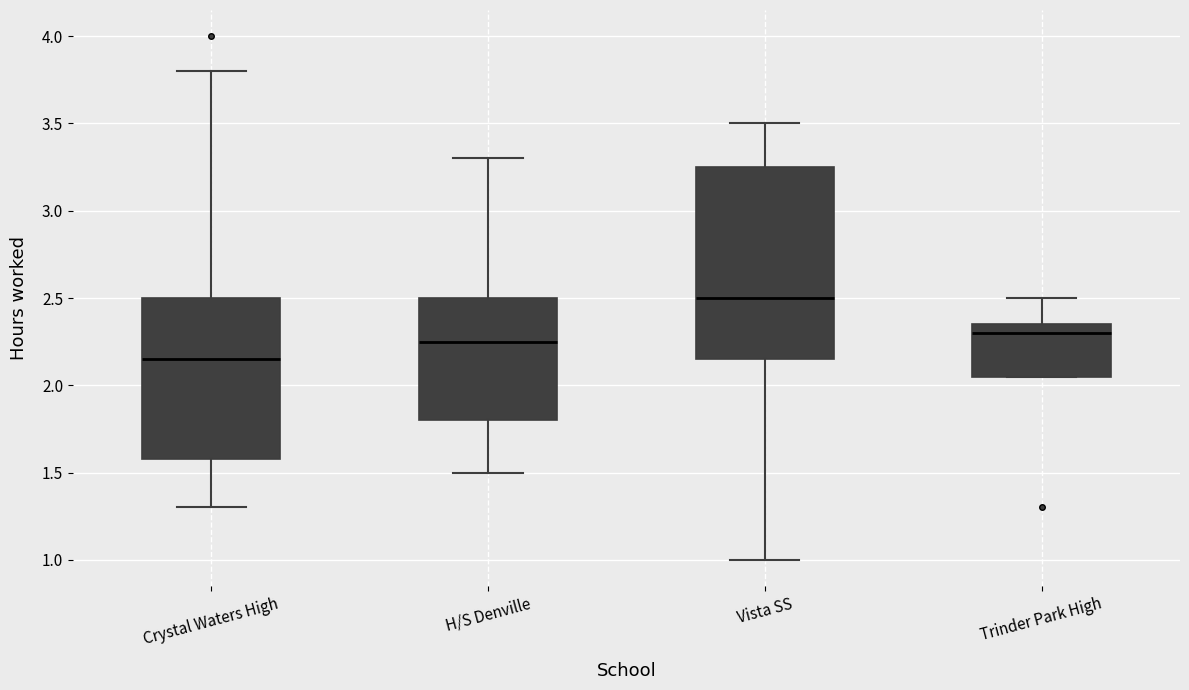

Where does the lower whisker of the box for Crystal Waters High end on the y-axis? The values are not printed on the chart, so give them approximately, as read against the axis.

1.30